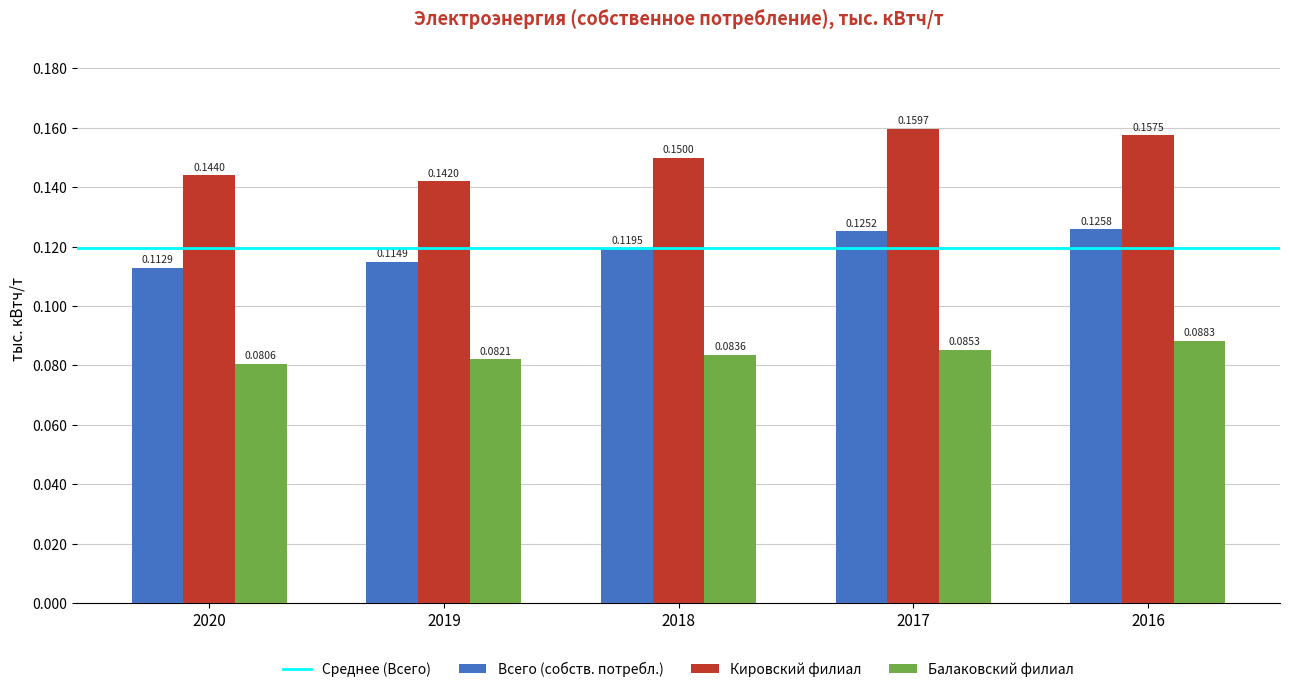

Is it true that Всего (собств. потребл.) equals 0.2 at 2020?

False